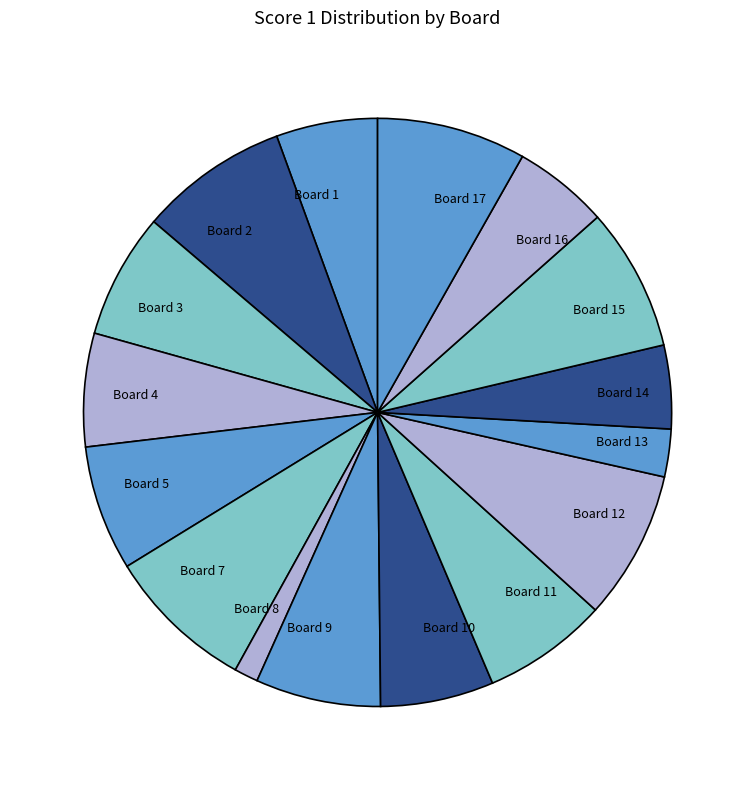

Does Board 9 account for over 50% of the chart?

No